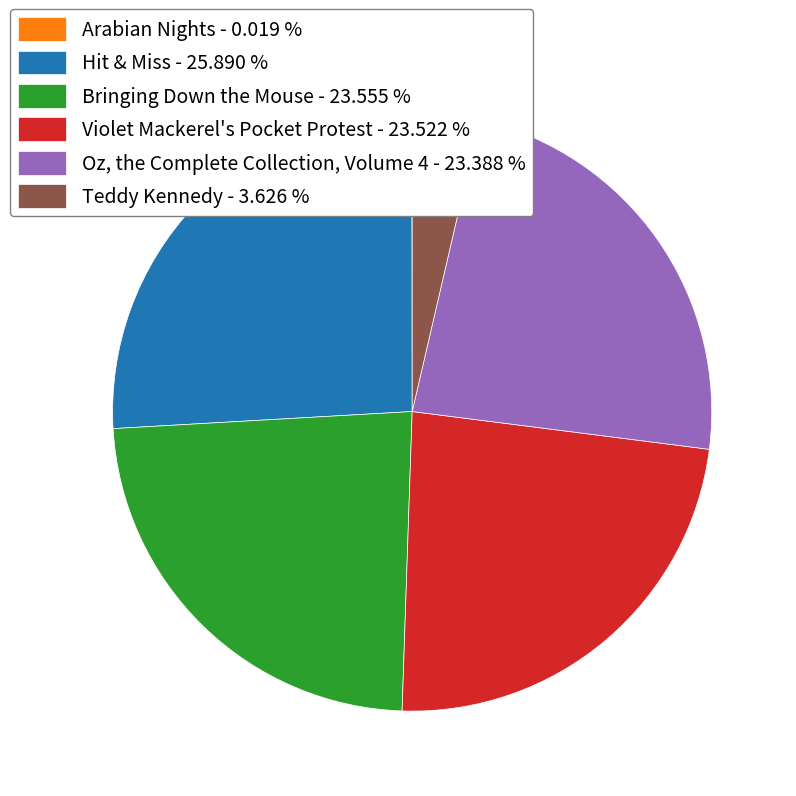

Approximately how many times larger is the value at Bringing Down the Mouse - 23.555 % compared to Oz, the Complete Collection, Volume 4 - 23.388 %?

1.0